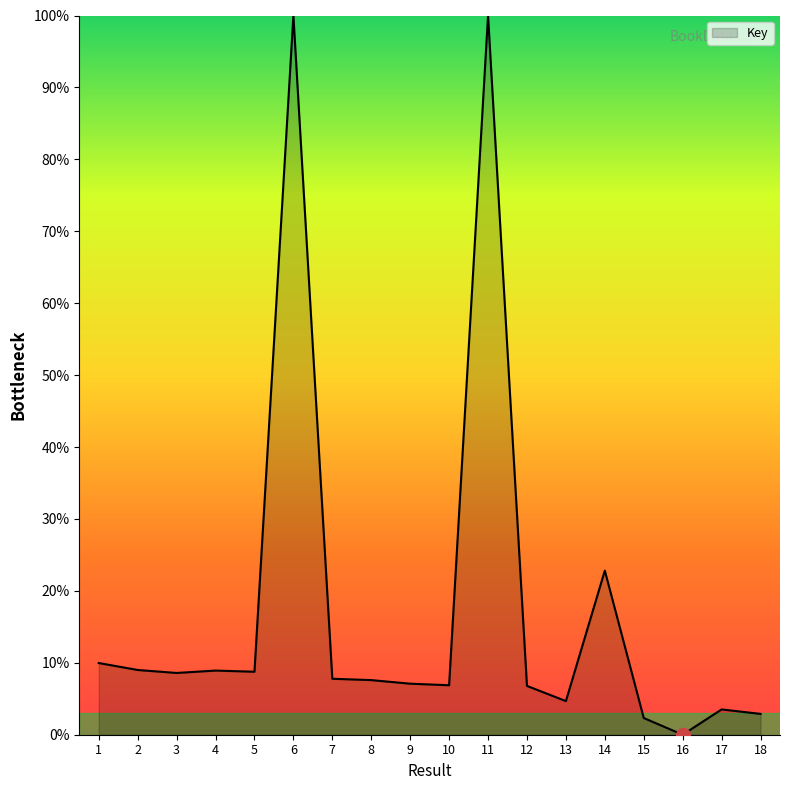

Which has a higher value, 15 or 11?

11